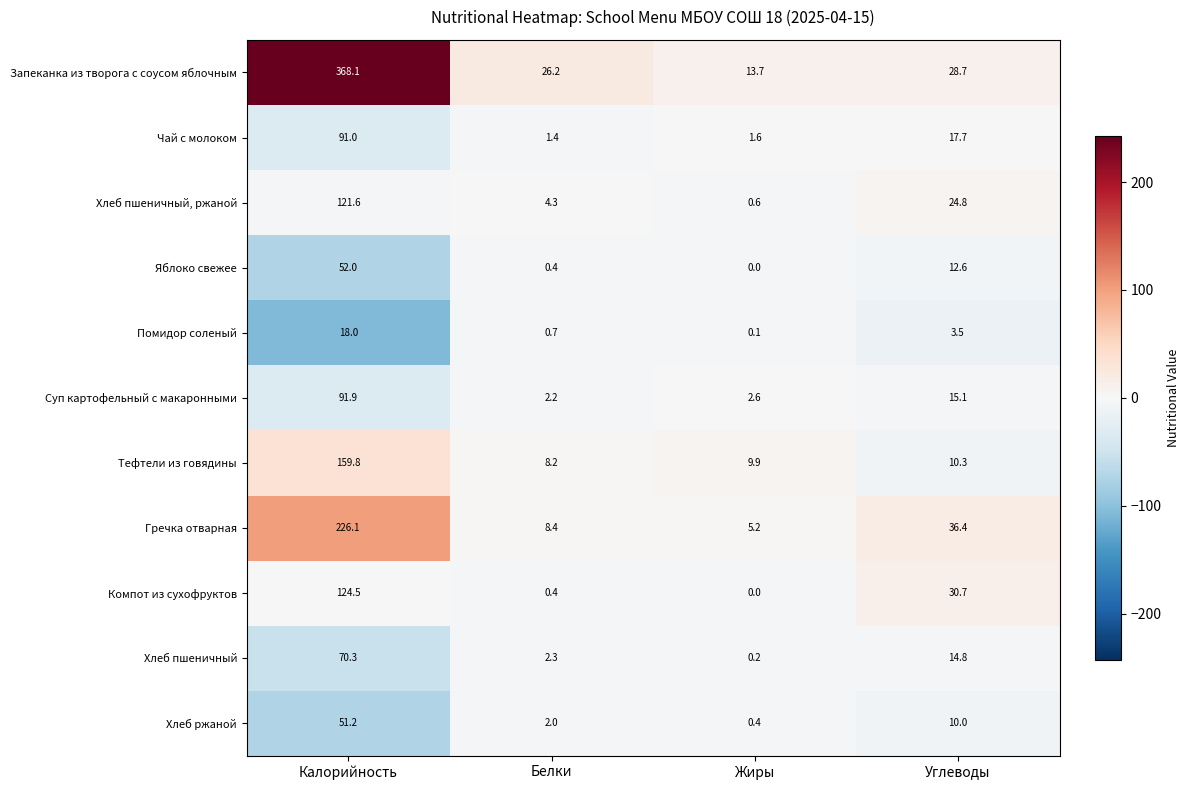

What value does the Запеканка из творога с соусом яблочным series have at Углеводы?

28.7